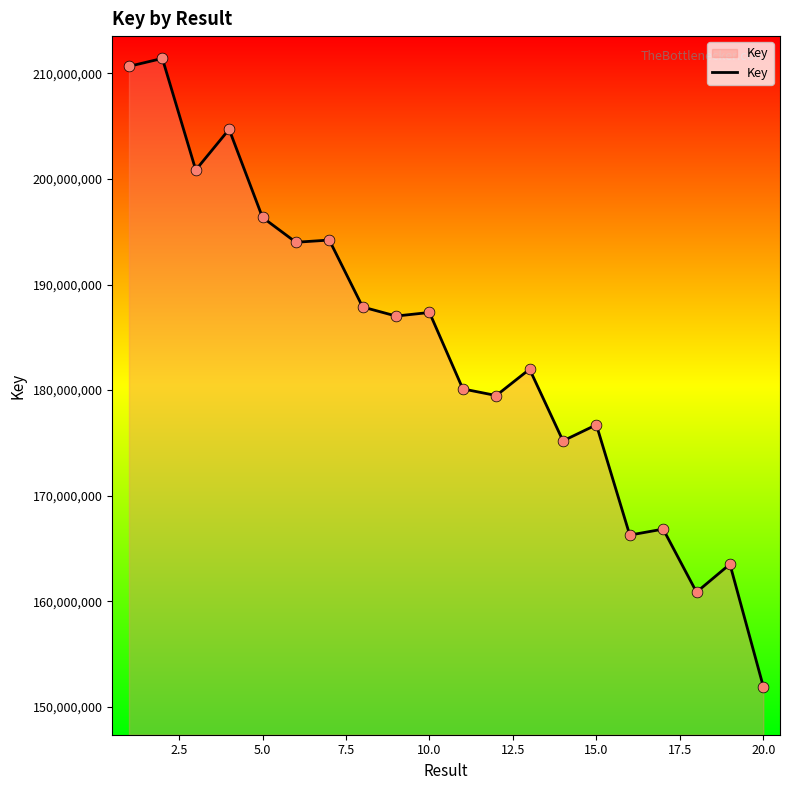

What is the maximum value shown in the chart?

211414901